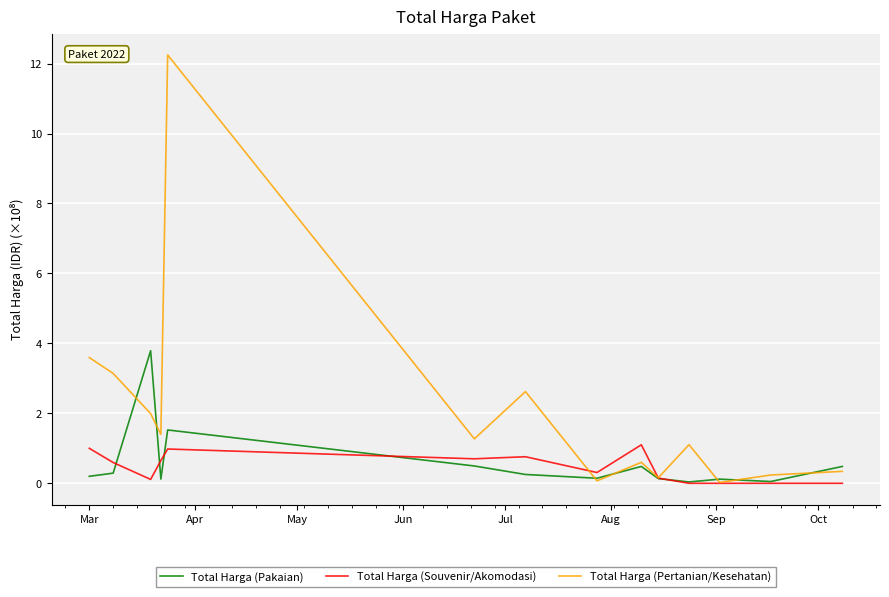

Which series has the largest total across all categories?

Total Harga (Pertanian/Kesehatan)